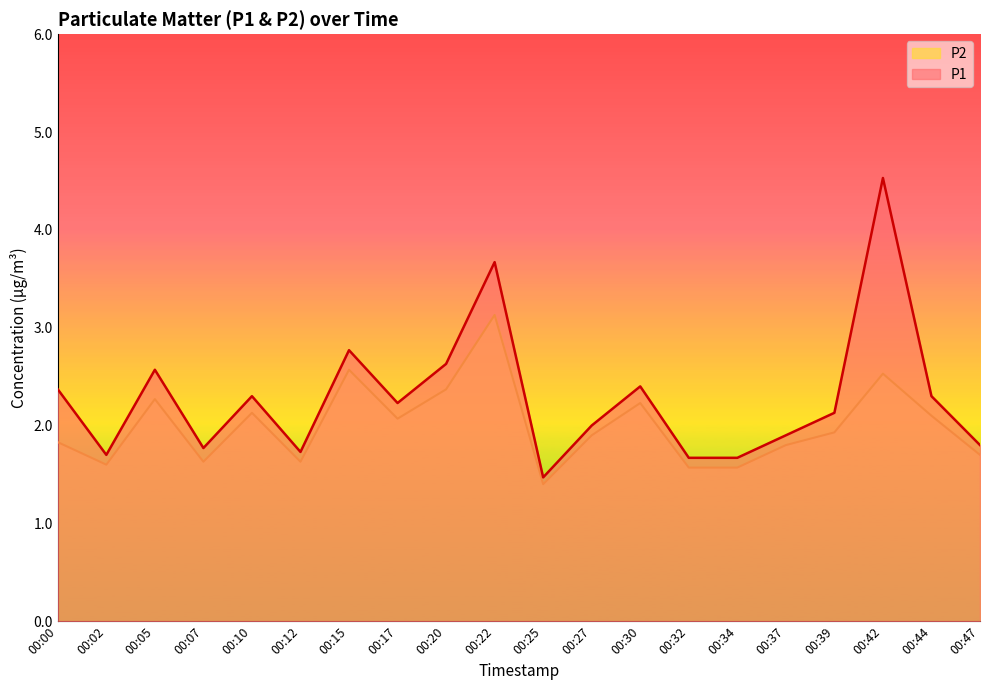

At which label does P1 reach its peak?

00:42